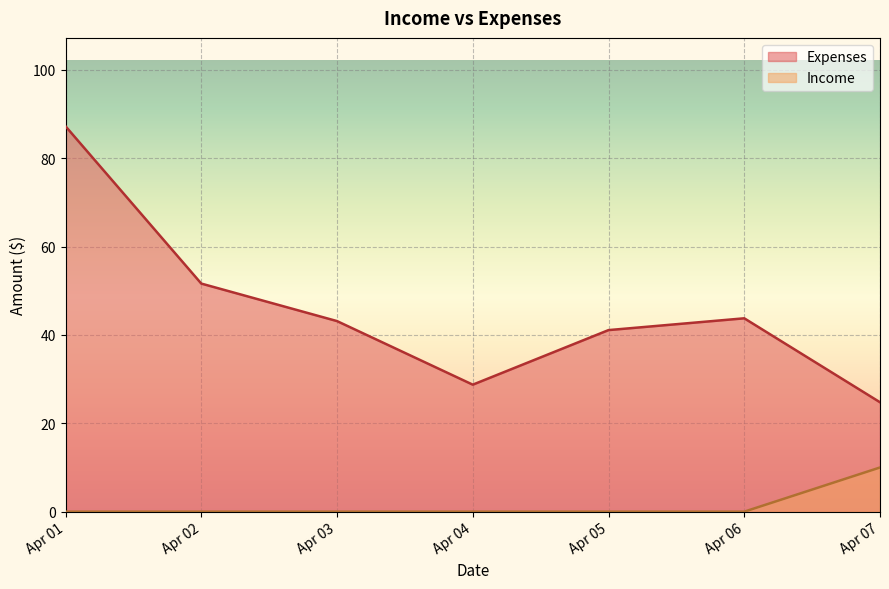

How many lines are shown in the chart?

2